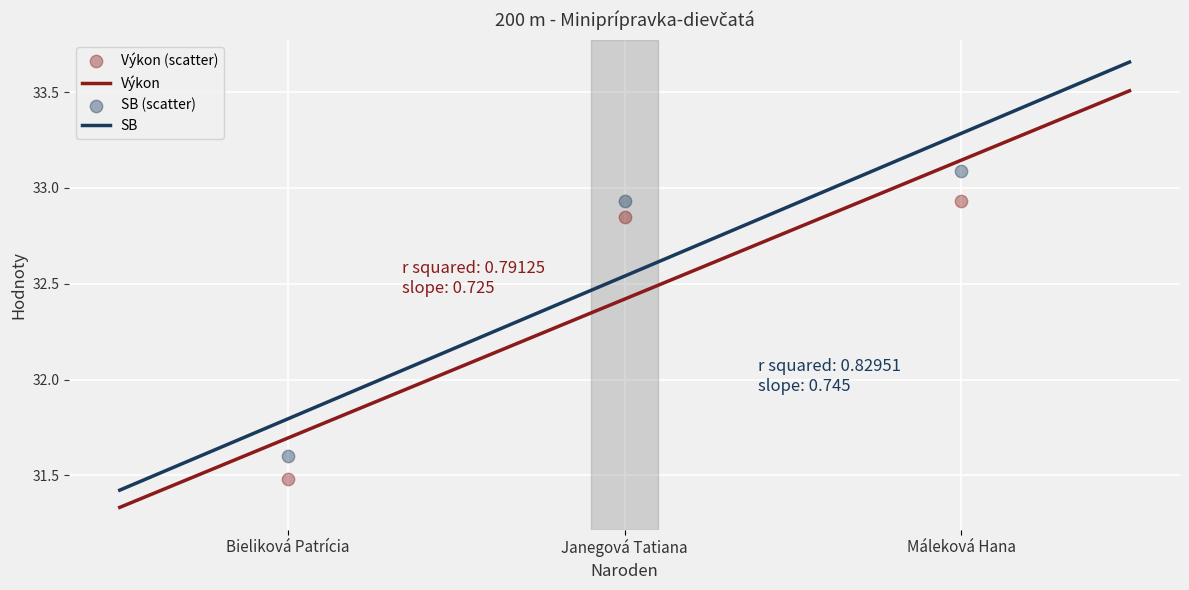

Is the value of Výkon at Bieliková Patrícia greater than the value of SB at Janegová Tatiana?

No